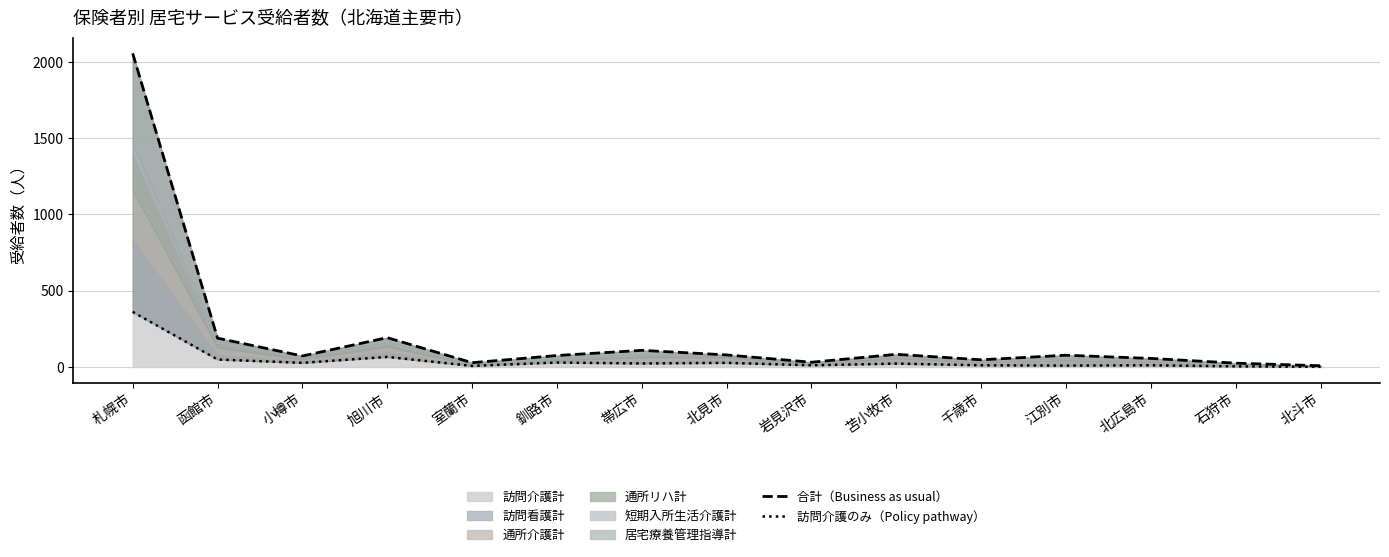

True or false: 合計（Business as usual） and 訪問介護のみ（Policy pathway） intersect in this chart.

False